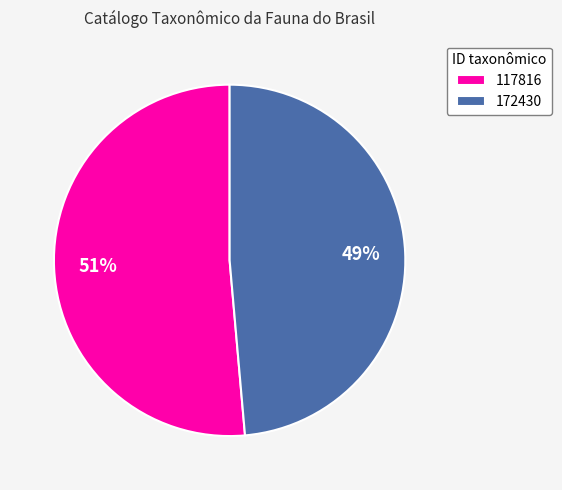

To the nearest percent, what is the combined percentage of 117816 and 172430?

100%